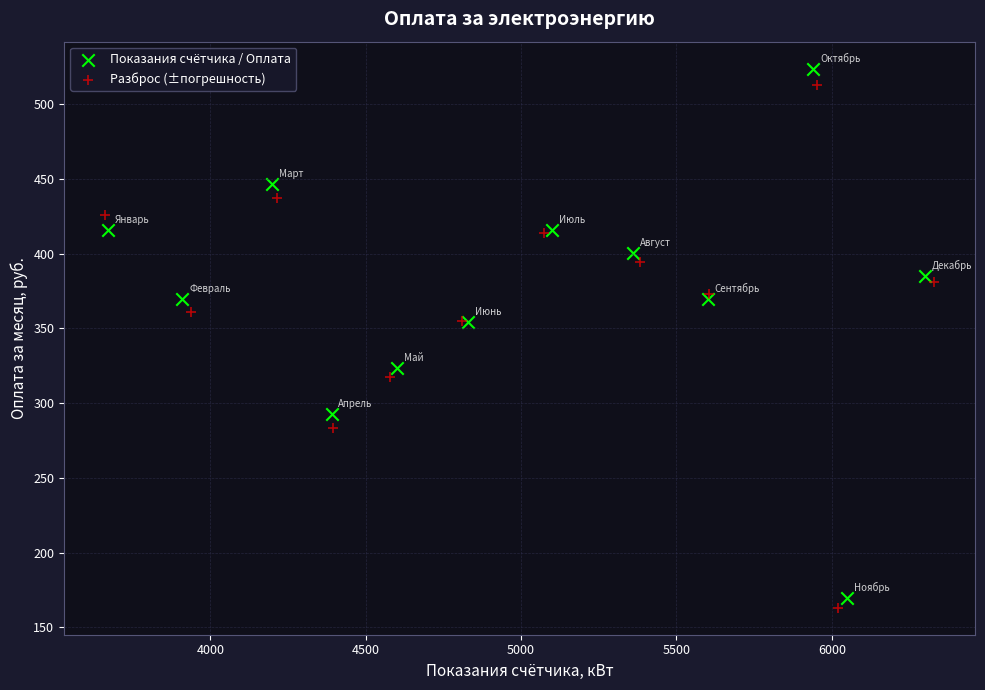

Which series has the largest Y range (max minus min)?

Показания счётчика / Оплата